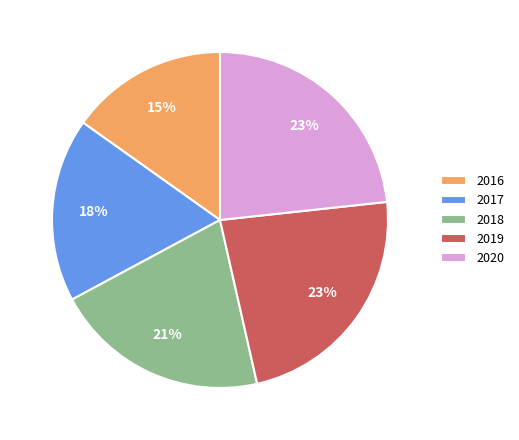

To the nearest percent, what portion does 2020 represent?

23%